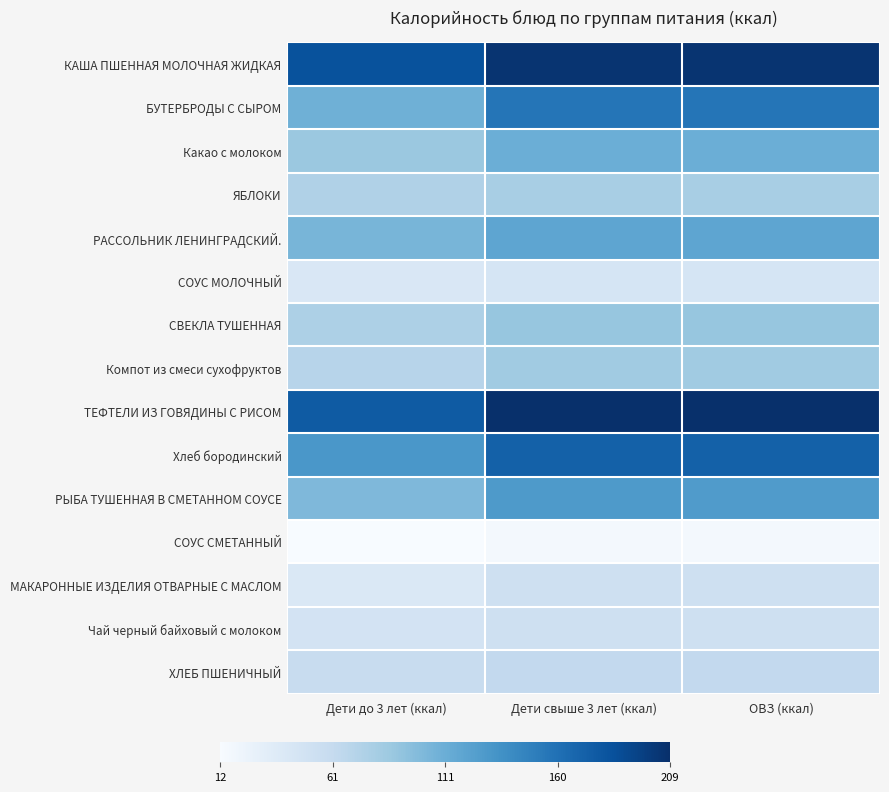

Reading left to right, extract all data points from this chart.

КАША ПШЕННАЯ МОЛОЧНАЯ ЖИДКАЯ: Дети до 3 лет (ккал)=1.5	Дети свыше 3 лет (ккал)=2.0	ОВЗ (ккал)=2.0
БУТЕРБРОДЫ С СЫРОМ: Дети до 3 лет (ккал)=0.2	Дети свыше 3 лет (ккал)=1.0	ОВЗ (ккал)=1.0
Какао с молоком: Дети до 3 лет (ккал)=-0.2	Дети свыше 3 лет (ккал)=0.2	ОВЗ (ккал)=0.2
ЯБЛОКИ: Дети до 3 лет (ккал)=-0.5	Дети свыше 3 лет (ккал)=-0.4	ОВЗ (ккал)=-0.4
РАССОЛЬНИК ЛЕНИНГРАДСКИЙ.: Дети до 3 лет (ккал)=0.1	Дети свыше 3 лет (ккал)=0.3	ОВЗ (ккал)=0.3
СОУС МОЛОЧНЫЙ: Дети до 3 лет (ккал)=-1.1	Дети свыше 3 лет (ккал)=-1.0	ОВЗ (ккал)=-1.0
СВЕКЛА ТУШЕННАЯ: Дети до 3 лет (ккал)=-0.4	Дети свыше 3 лет (ккал)=-0.2	ОВЗ (ккал)=-0.2
Компот из смеси сухофруктов: Дети до 3 лет (ккал)=-0.5	Дети свыше 3 лет (ккал)=-0.3	ОВЗ (ккал)=-0.3
ТЕФТЕЛИ ИЗ ГОВЯДИНЫ С РИСОМ: Дети до 3 лет (ккал)=1.4	Дети свыше 3 лет (ккал)=2.0	ОВЗ (ккал)=2.0
Хлеб бородинский: Дети до 3 лет (ккал)=0.6	Дети свыше 3 лет (ккал)=1.3	ОВЗ (ккал)=1.3
РЫБА ТУШЕННАЯ В СМЕТАННОМ СОУСЕ: Дети до 3 лет (ккал)=0.0	Дети свыше 3 лет (ккал)=0.5	ОВЗ (ккал)=0.5
СОУС СМЕТАННЫЙ: Дети до 3 лет (ккал)=-1.6	Дети свыше 3 лет (ккал)=-1.5	ОВЗ (ккал)=-1.5
МАКАРОННЫЕ ИЗДЕЛИЯ ОТВАРНЫЕ С МАСЛОМ: Дети до 3 лет (ккал)=-1.1	Дети свыше 3 лет (ккал)=-0.9	ОВЗ (ккал)=-0.9
Чай черный байховый с молоком: Дети до 3 лет (ккал)=-0.9	Дети свыше 3 лет (ккал)=-0.8	ОВЗ (ккал)=-0.8
ХЛЕБ ПШЕНИЧНЫЙ: Дети до 3 лет (ккал)=-0.7	Дети свыше 3 лет (ккал)=-0.7	ОВЗ (ккал)=-0.7